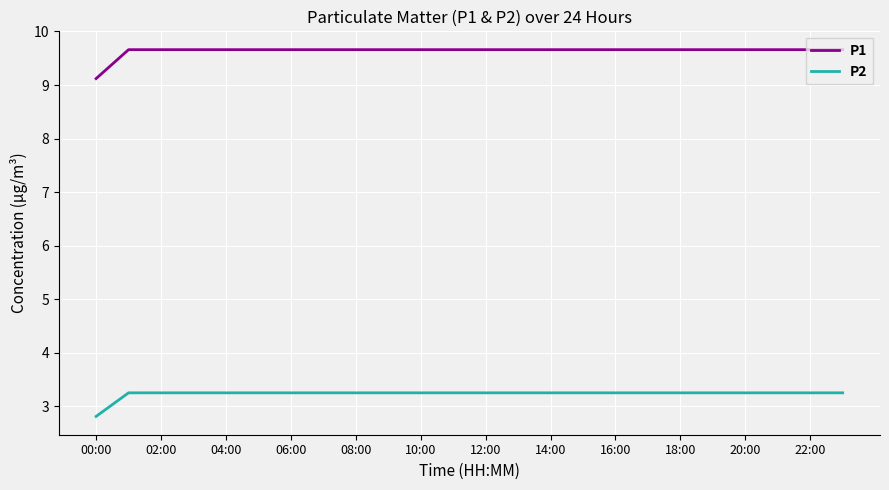

Which series has the largest total across all categories?

P1